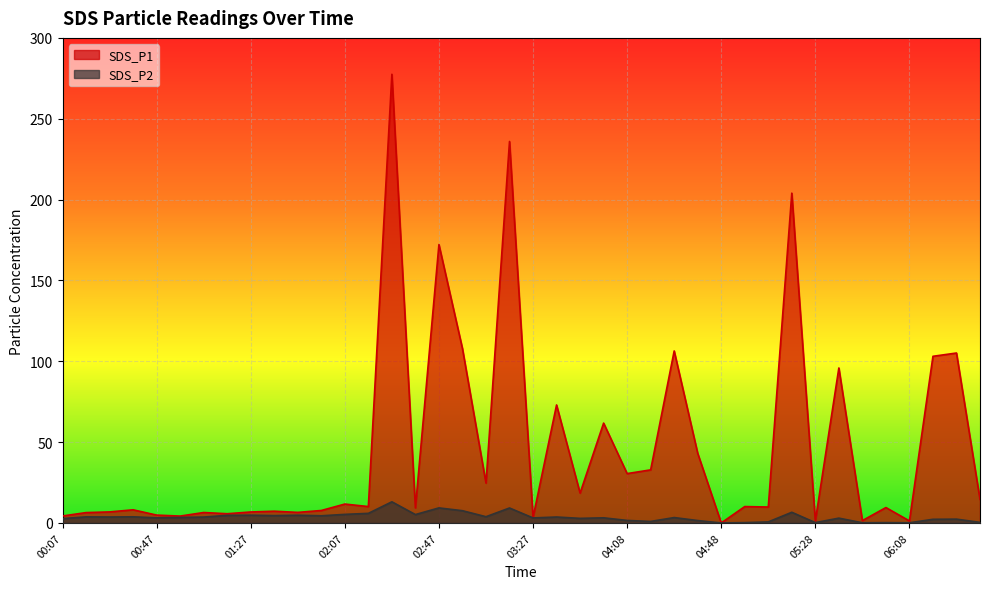

How many positive values does the SDS_P2 series have?

39